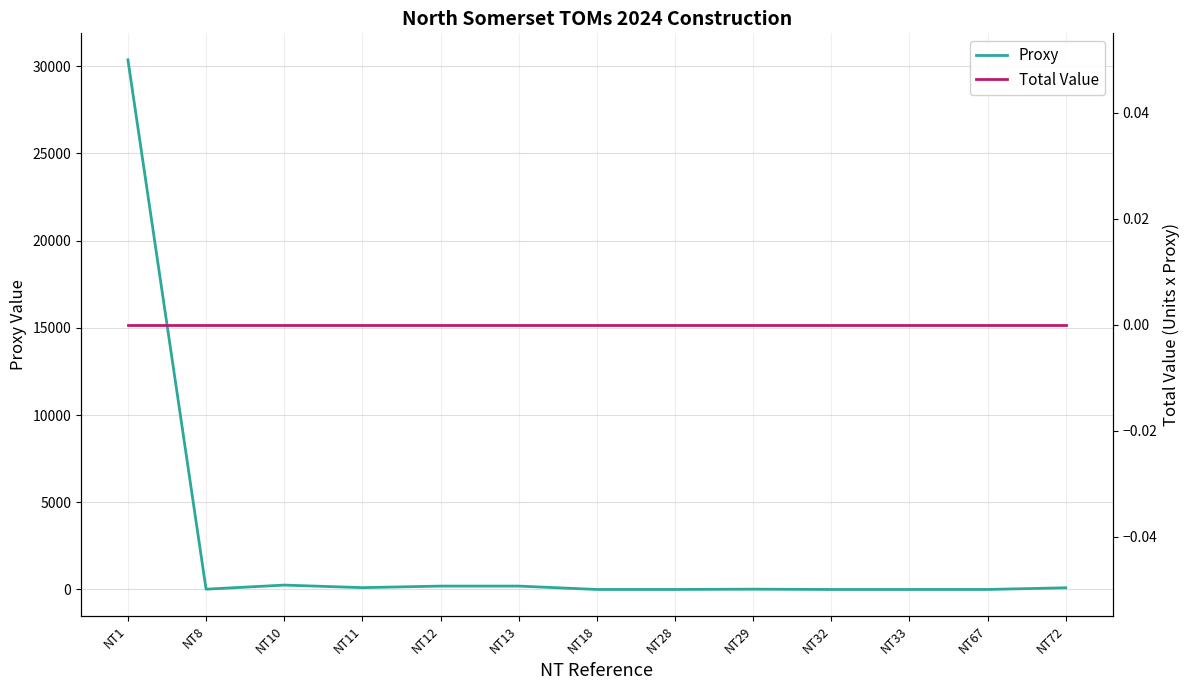

True or false: Total Value and Proxy cross at least once.

False